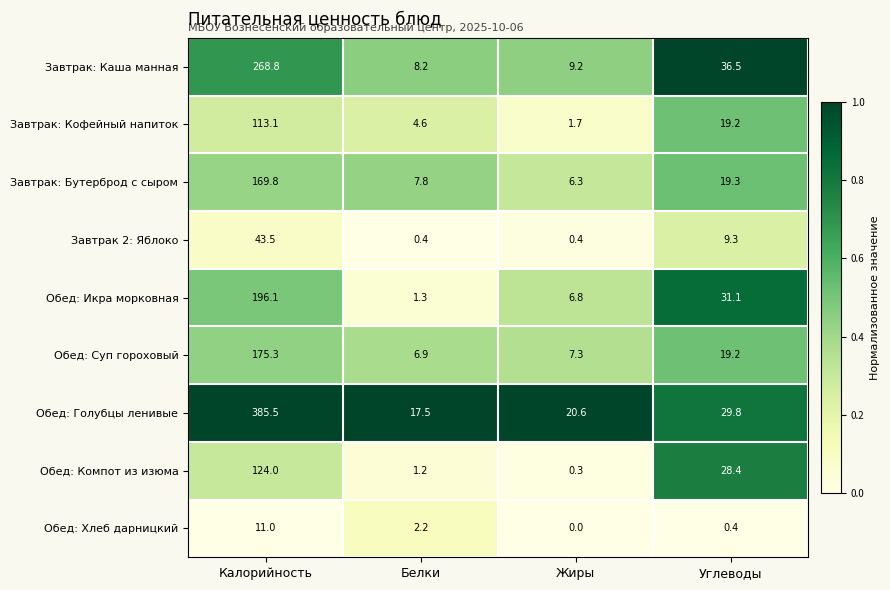

Which series changed the most between Белки and Углеводы?

Обед: Икра морковная